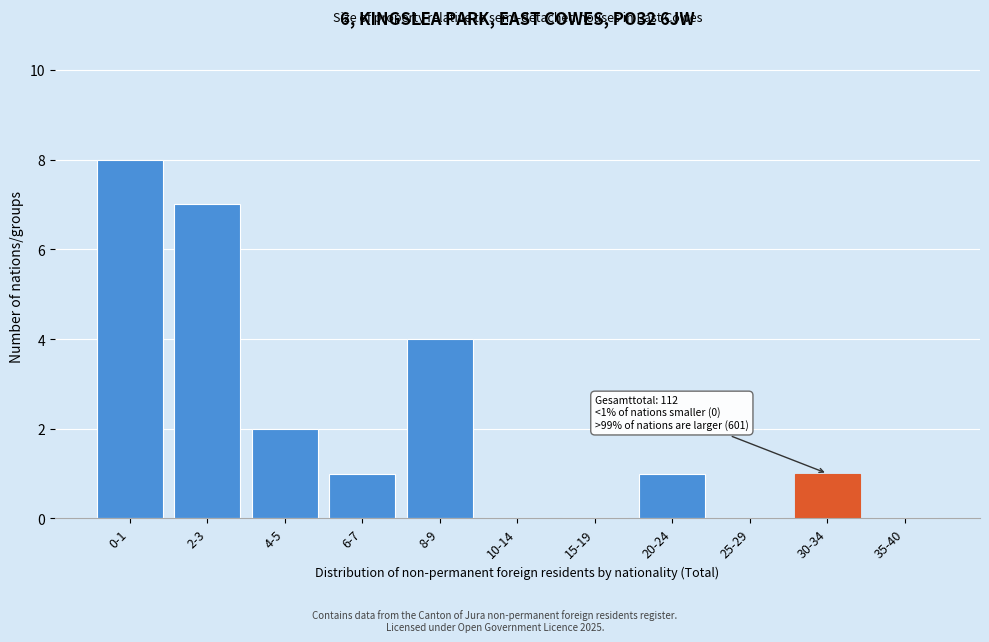

Reading right to left, what are all the values shown in this chart?

35-40=0	30-34=1	25-29=0	20-24=1	15-19=0	10-14=0	8-9=4	6-7=1	4-5=2	2-3=7	0-1=8